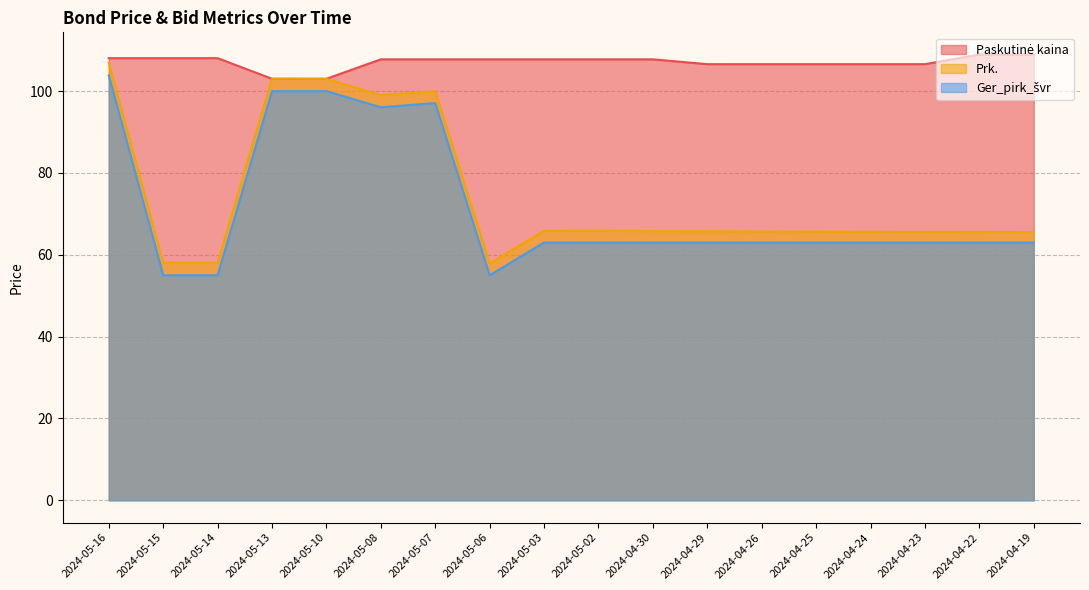

Reading right to left, extract all data points from this chart.

Paskutinė kaina: 108.9	108.9	106.6	106.6	106.6	106.6	106.6	107.8	107.8	107.8	107.8	107.8	107.8	103.0	103.0	108.1	108.1	108.1
Prk.: 65.6	65.6	65.6	65.6	65.7	65.7	65.8	65.8	65.8	65.9	57.9	100.0	99.0	103.0	103.0	58.1	58.1	107.0
Ger_pirk_švr: 63.0	63.0	63.0	63.0	63.0	63.0	63.0	63.0	63.0	63.0	55.0	97.1	96.1	100.0	100.0	55.0	55.0	103.8